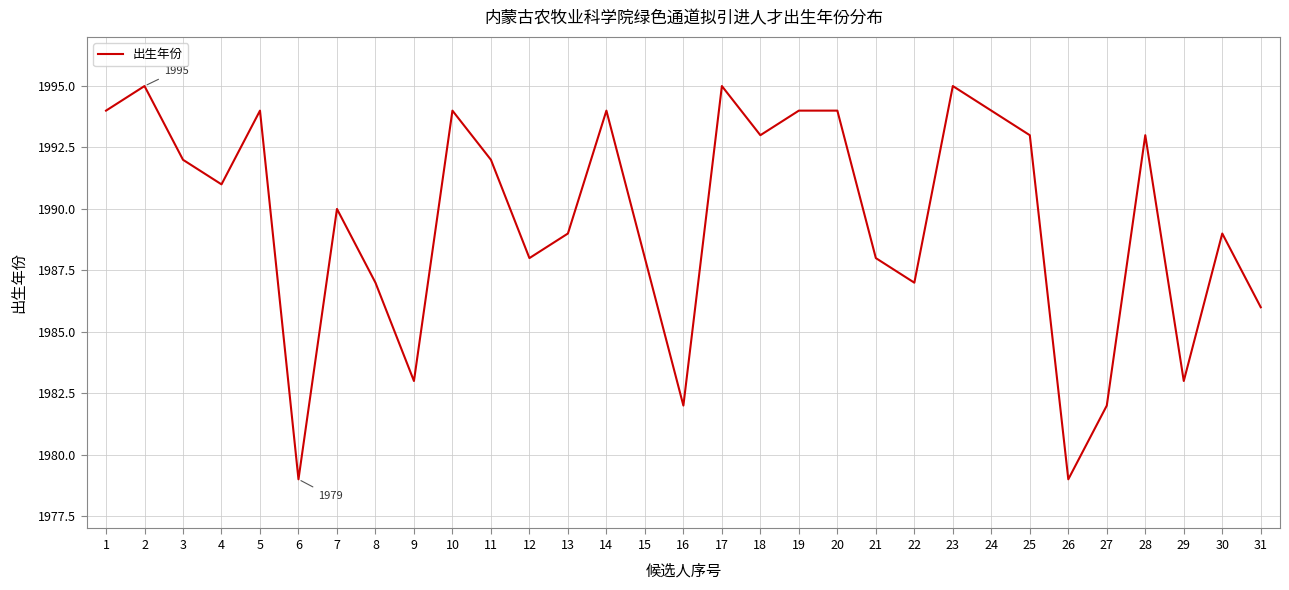

Reading left to right, extract all data points from this chart.

1=1994	2=1995	3=1992	4=1991	5=1994	6=1979	7=1990	8=1987	9=1983	10=1994	11=1992	12=1988	13=1989	14=1994	15=1988	16=1982	17=1995	18=1993	19=1994	20=1994	21=1988	22=1987	23=1995	24=1994	25=1993	26=1979	27=1982	28=1993	29=1983	30=1989	31=1986